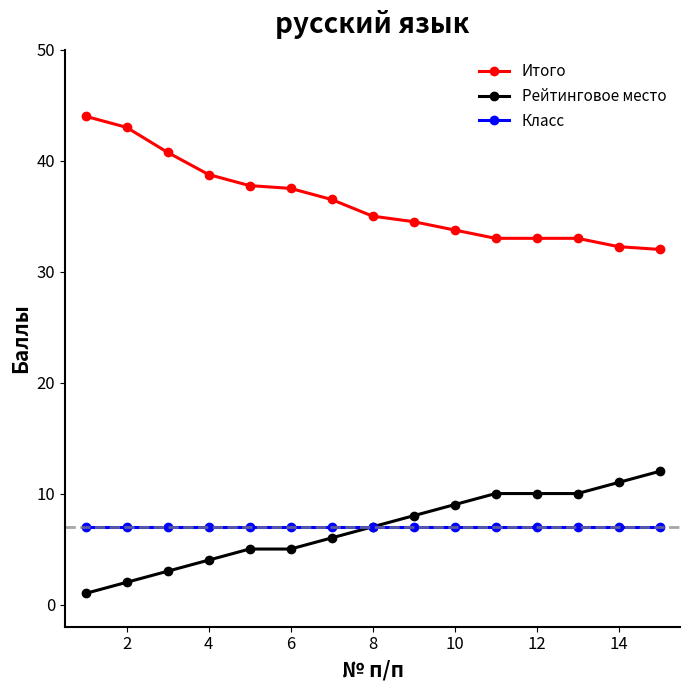

What is the value of the Итого point at the 10th from the left?

33.8